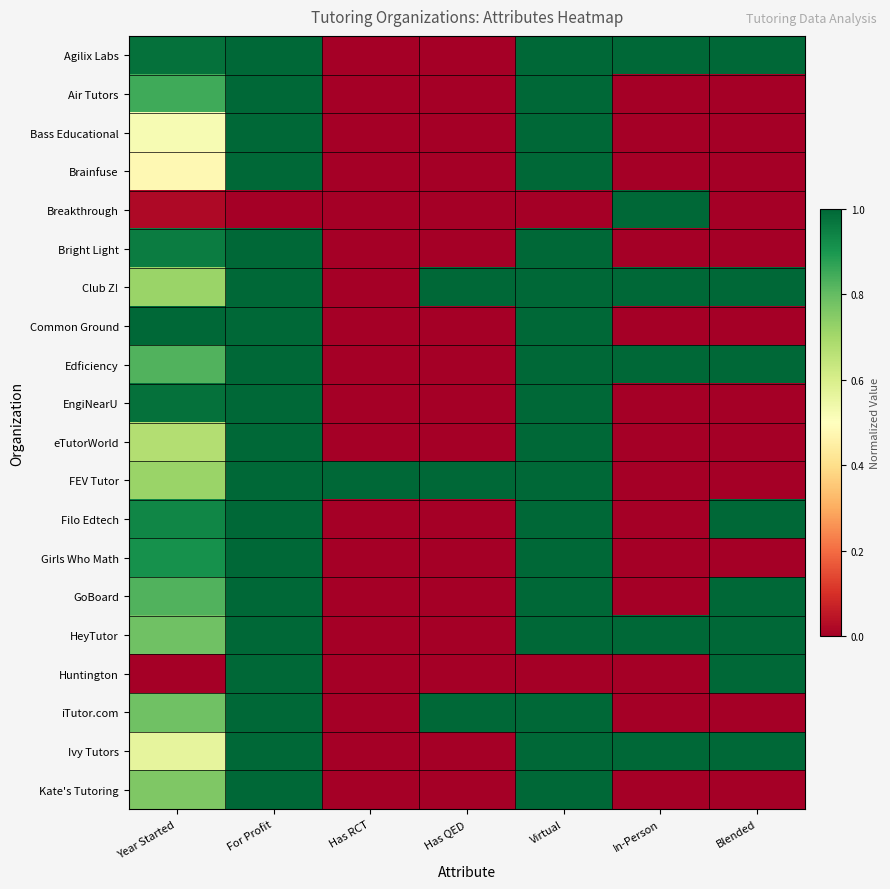

At how many categories does at least one series exceed 0?

7